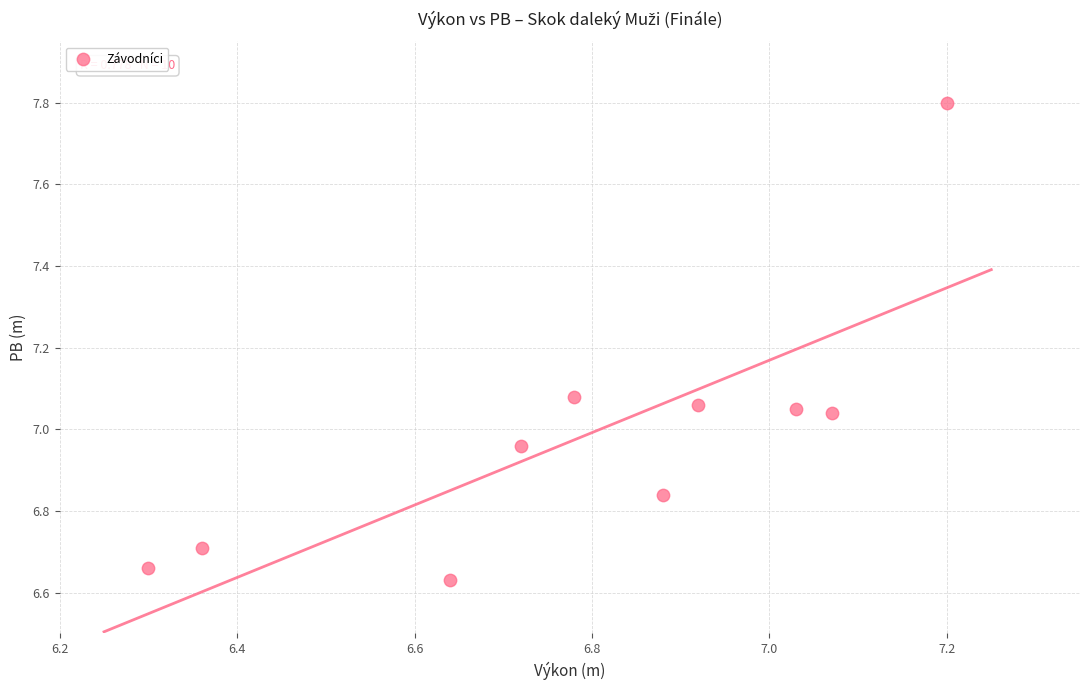

What is the range of Y values (max minus min)?

1.2